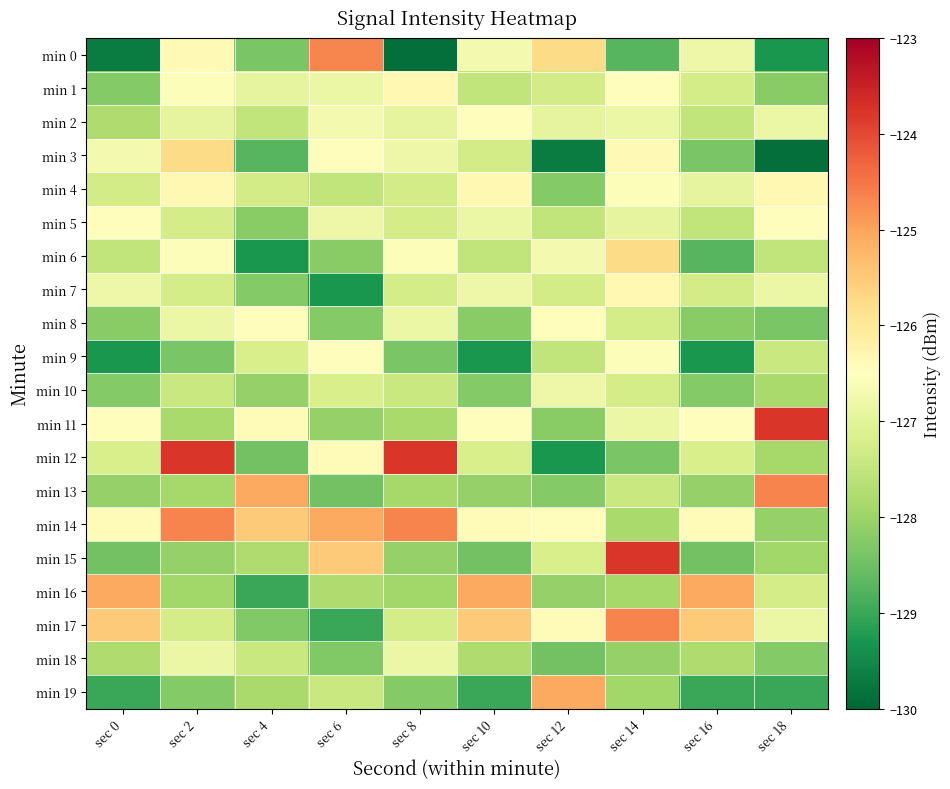

Reading left to right, list all the values displayed in this chart.

min 0: sec 0=-129.7	sec 2=-126.4	sec 4=-128.4	sec 6=-124.7	sec 8=-129.9	sec 10=-126.7	sec 12=-125.7	sec 14=-128.7	sec 16=-126.8	sec 18=-129.3
min 1: sec 0=-128.3	sec 2=-126.6	sec 4=-126.9	sec 6=-126.8	sec 8=-126.3	sec 10=-127.5	sec 12=-127.3	sec 14=-126.5	sec 16=-127.3	sec 18=-128.2
min 2: sec 0=-127.8	sec 2=-126.9	sec 4=-127.5	sec 6=-126.7	sec 8=-126.9	sec 10=-126.5	sec 12=-126.9	sec 14=-126.8	sec 16=-127.5	sec 18=-126.8
min 3: sec 0=-126.7	sec 2=-125.7	sec 4=-128.7	sec 6=-126.5	sec 8=-126.8	sec 10=-127.3	sec 12=-129.7	sec 14=-126.4	sec 16=-128.4	sec 18=-129.9
min 4: sec 0=-127.3	sec 2=-126.3	sec 4=-127.3	sec 6=-127.5	sec 8=-127.3	sec 10=-126.3	sec 12=-128.3	sec 14=-126.6	sec 16=-126.9	sec 18=-126.3
min 5: sec 0=-126.5	sec 2=-127.3	sec 4=-128.2	sec 6=-126.8	sec 8=-127.3	sec 10=-126.8	sec 12=-127.5	sec 14=-126.9	sec 16=-127.5	sec 18=-126.5
min 6: sec 0=-127.5	sec 2=-126.6	sec 4=-129.3	sec 6=-128.2	sec 8=-126.6	sec 10=-127.5	sec 12=-126.7	sec 14=-125.7	sec 16=-128.7	sec 18=-127.5
min 7: sec 0=-126.8	sec 2=-127.3	sec 4=-128.3	sec 6=-129.3	sec 8=-127.3	sec 10=-126.8	sec 12=-127.3	sec 14=-126.3	sec 16=-127.3	sec 18=-126.8
min 8: sec 0=-128.2	sec 2=-126.8	sec 4=-126.5	sec 6=-128.3	sec 8=-126.8	sec 10=-128.2	sec 12=-126.5	sec 14=-127.3	sec 16=-128.2	sec 18=-128.4
min 9: sec 0=-129.3	sec 2=-128.4	sec 4=-127.2	sec 6=-126.5	sec 8=-128.4	sec 10=-129.3	sec 12=-127.5	sec 14=-126.6	sec 16=-129.3	sec 18=-127.4
min 10: sec 0=-128.3	sec 2=-127.4	sec 4=-128.1	sec 6=-127.2	sec 8=-127.4	sec 10=-128.3	sec 12=-126.8	sec 14=-127.3	sec 16=-128.3	sec 18=-127.9
min 11: sec 0=-126.5	sec 2=-127.9	sec 4=-126.4	sec 6=-128.1	sec 8=-127.9	sec 10=-126.5	sec 12=-128.2	sec 14=-126.8	sec 16=-126.5	sec 18=-123.8
min 12: sec 0=-127.2	sec 2=-123.8	sec 4=-128.5	sec 6=-126.4	sec 8=-123.8	sec 10=-127.2	sec 12=-129.3	sec 14=-128.4	sec 16=-127.2	sec 18=-127.9
min 13: sec 0=-128.1	sec 2=-127.9	sec 4=-125.1	sec 6=-128.5	sec 8=-127.9	sec 10=-128.1	sec 12=-128.3	sec 14=-127.4	sec 16=-128.1	sec 18=-124.6
min 14: sec 0=-126.4	sec 2=-124.6	sec 4=-125.5	sec 6=-125.1	sec 8=-124.6	sec 10=-126.4	sec 12=-126.5	sec 14=-127.9	sec 16=-126.4	sec 18=-128.1
min 15: sec 0=-128.5	sec 2=-128.1	sec 4=-127.8	sec 6=-125.5	sec 8=-128.1	sec 10=-128.5	sec 12=-127.2	sec 14=-123.8	sec 16=-128.5	sec 18=-127.9
min 16: sec 0=-125.1	sec 2=-127.9	sec 4=-129.0	sec 6=-127.8	sec 8=-127.9	sec 10=-125.1	sec 12=-128.1	sec 14=-127.9	sec 16=-125.1	sec 18=-127.3
min 17: sec 0=-125.5	sec 2=-127.3	sec 4=-128.3	sec 6=-129.0	sec 8=-127.3	sec 10=-125.5	sec 12=-126.4	sec 14=-124.6	sec 16=-125.5	sec 18=-126.8
min 18: sec 0=-127.8	sec 2=-126.8	sec 4=-127.4	sec 6=-128.3	sec 8=-126.8	sec 10=-127.8	sec 12=-128.5	sec 14=-128.1	sec 16=-127.8	sec 18=-128.3
min 19: sec 0=-129.0	sec 2=-128.3	sec 4=-127.9	sec 6=-127.4	sec 8=-128.3	sec 10=-129.0	sec 12=-125.1	sec 14=-127.9	sec 16=-129.0	sec 18=-129.0